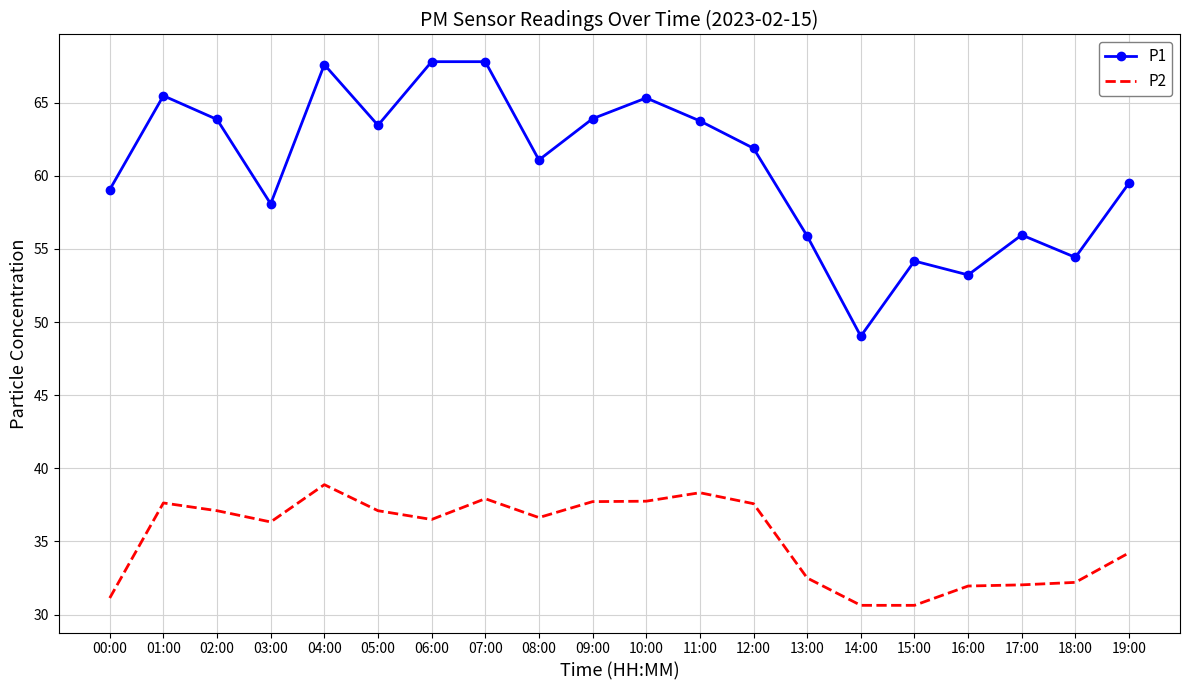

True or false: P2 has a value of 11.9 at 15:00.

False